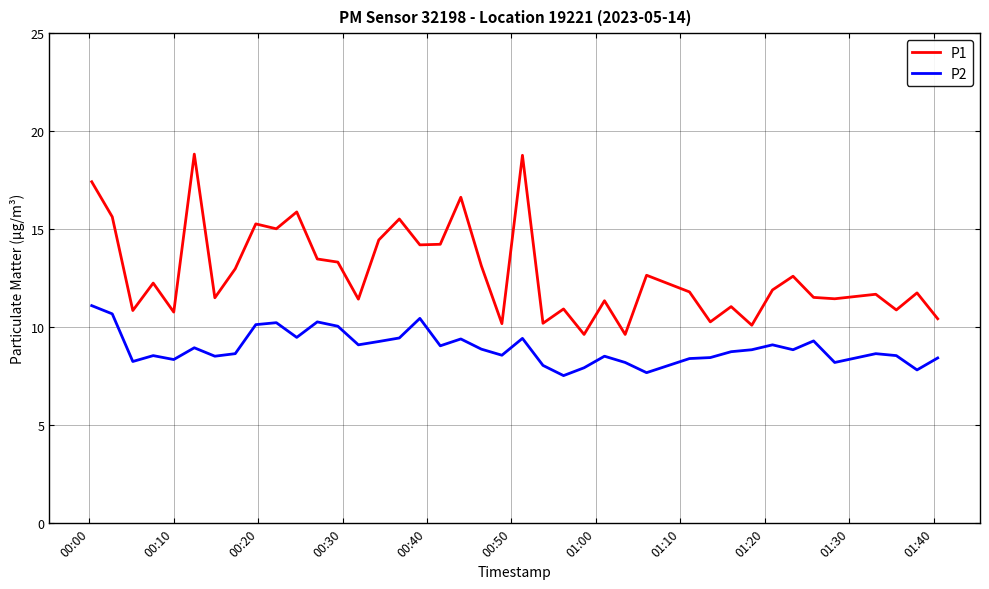

Which series has the widest spread of values?

P1